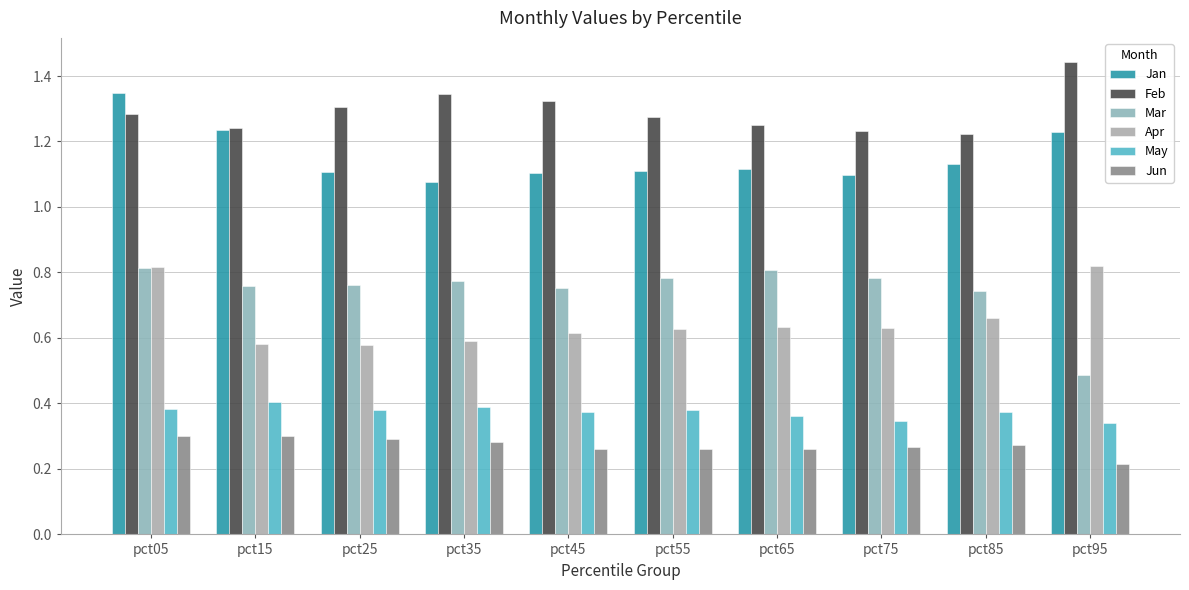

What is the sum of the Feb values at pct95 and pct55?

2.7